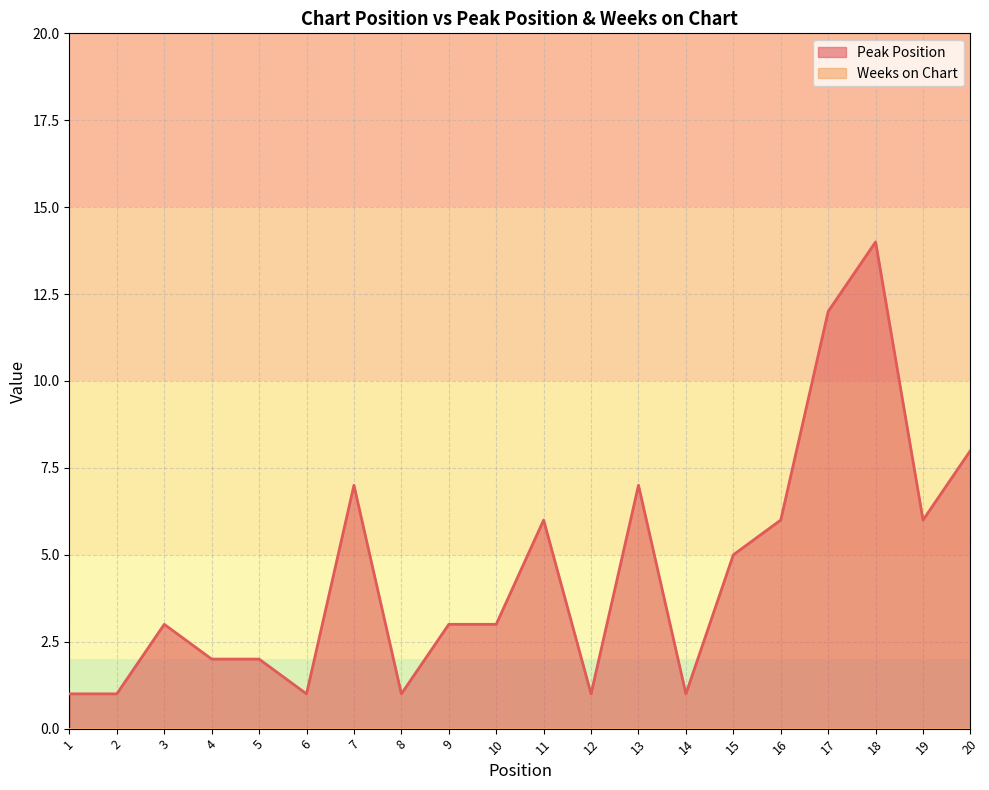

How many series are shown in this chart?

2